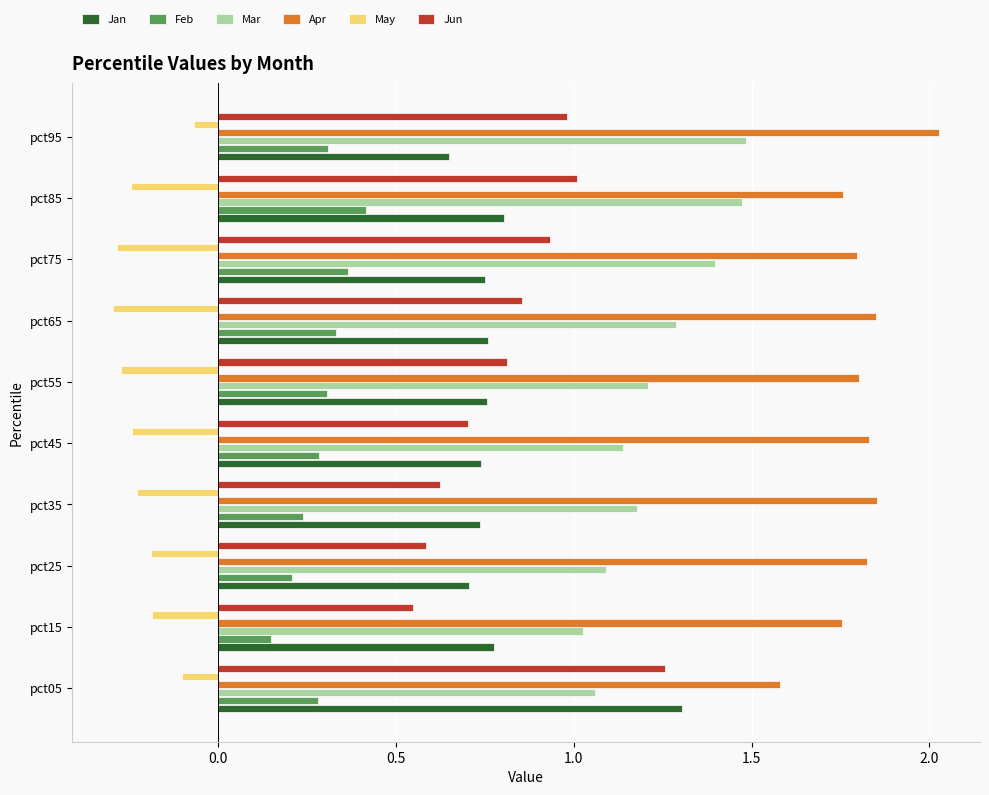

How many series are shown in this chart?

6